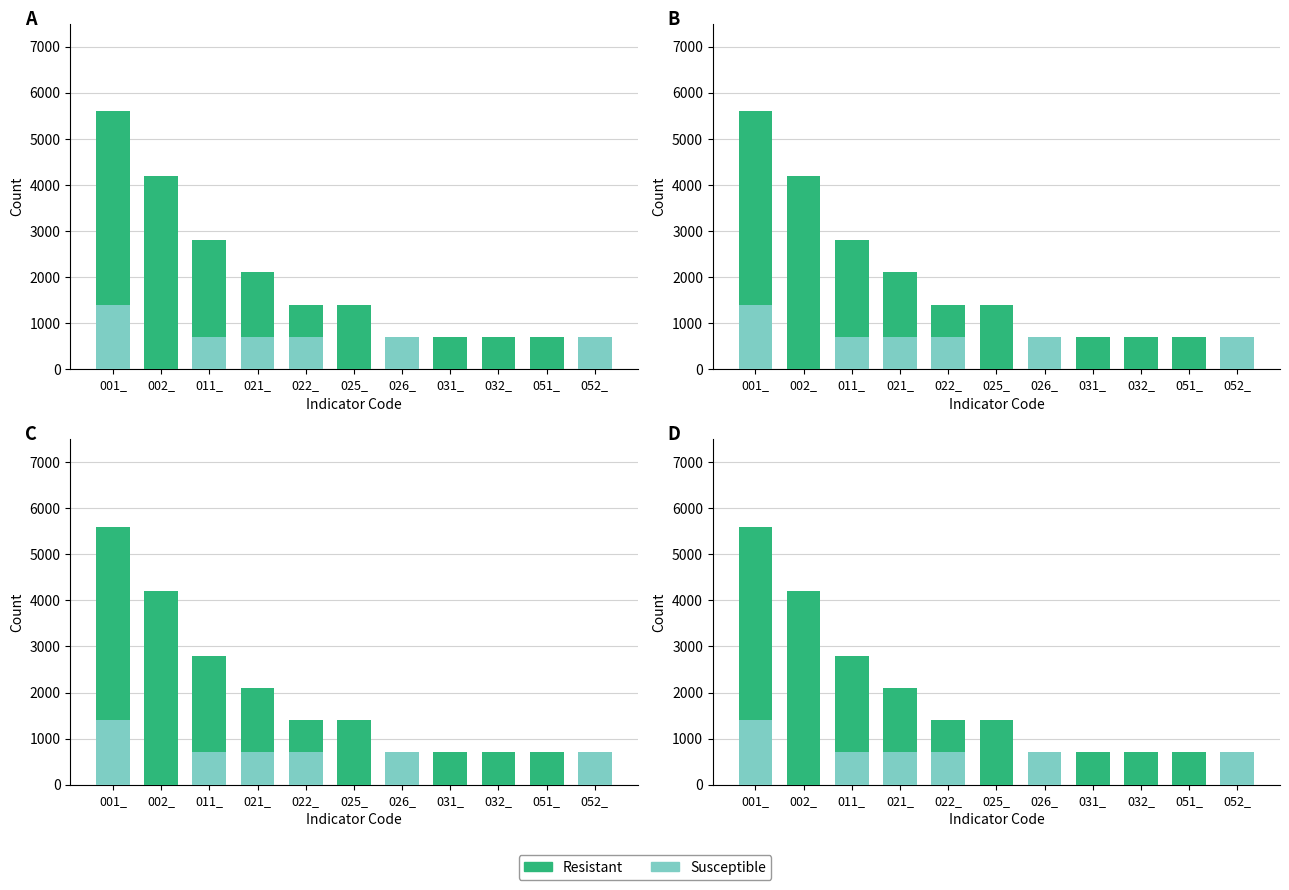

How many series are shown in this chart?

2